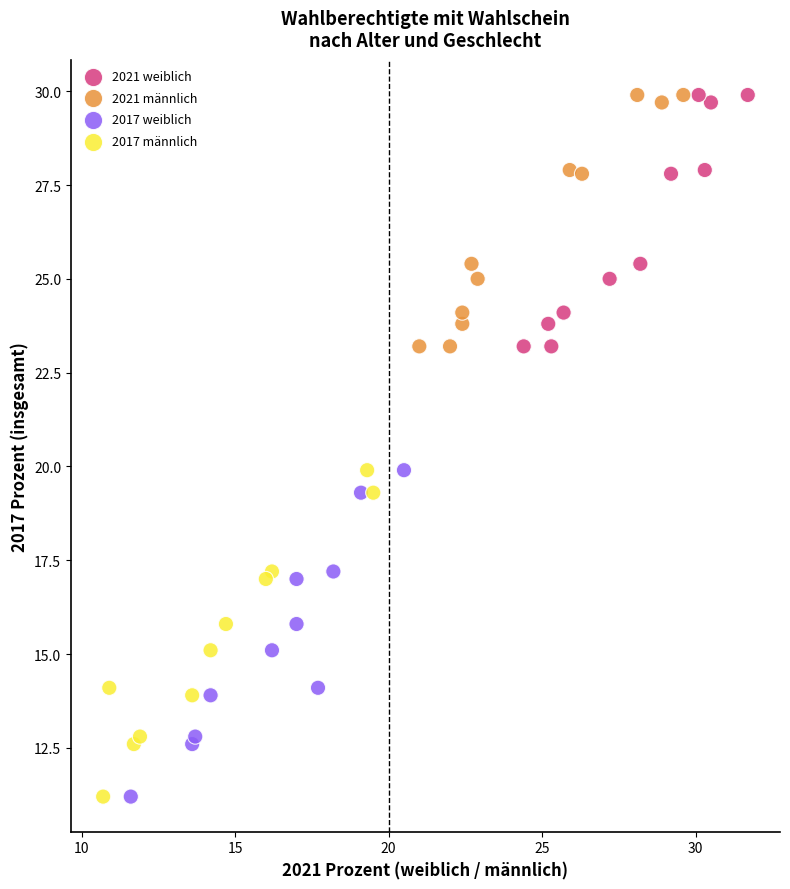

What are all the series names shown in the legend?

2021 weiblich, 2021 männlich, 2017 weiblich, 2017 männlich